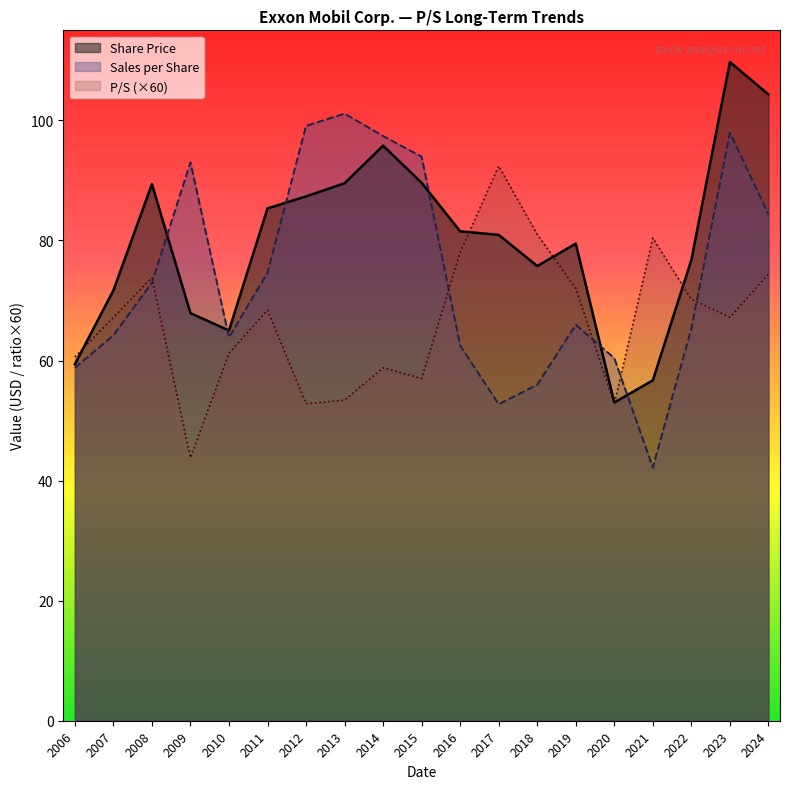

Does the chart display data point markers on the line(s)?

No